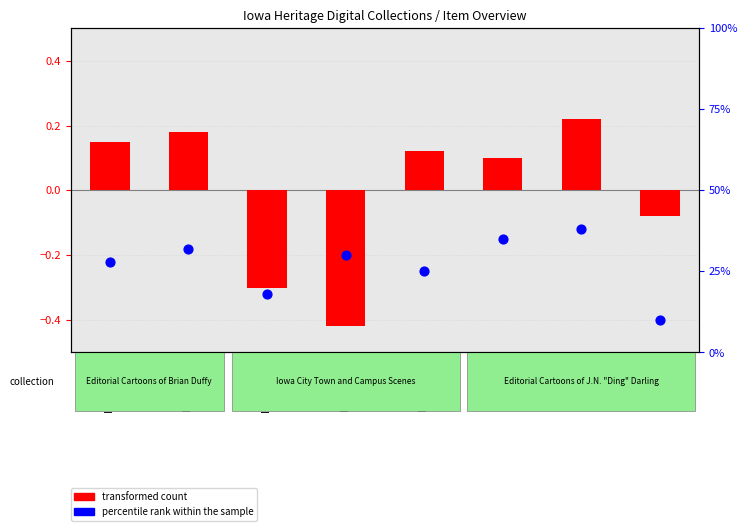

At how many categories does at least one series exceed 0?

8